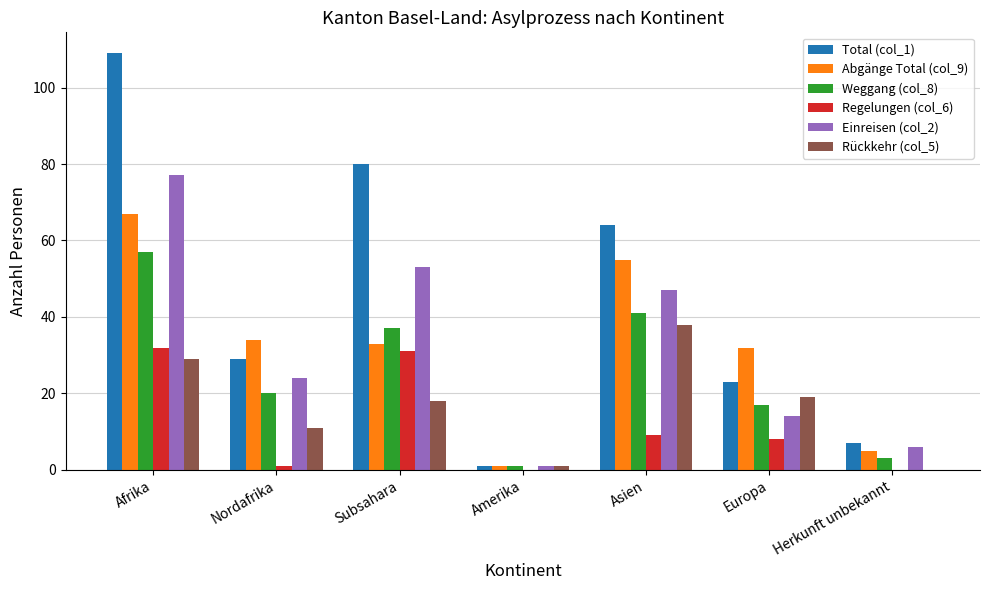

Reading left to right, what are all the values shown in this chart?

Total (col_1): 109	29	80	1	64	23	7
Abgänge Total (col_9): 67	34	33	1	55	32	5
Weggang (col_8): 57	20	37	1	41	17	3
Regelungen (col_6): 32	1	31	0	9	8	0
Einreisen (col_2): 77	24	53	1	47	14	6
Rückkehr (col_5): 29	11	18	1	38	19	0